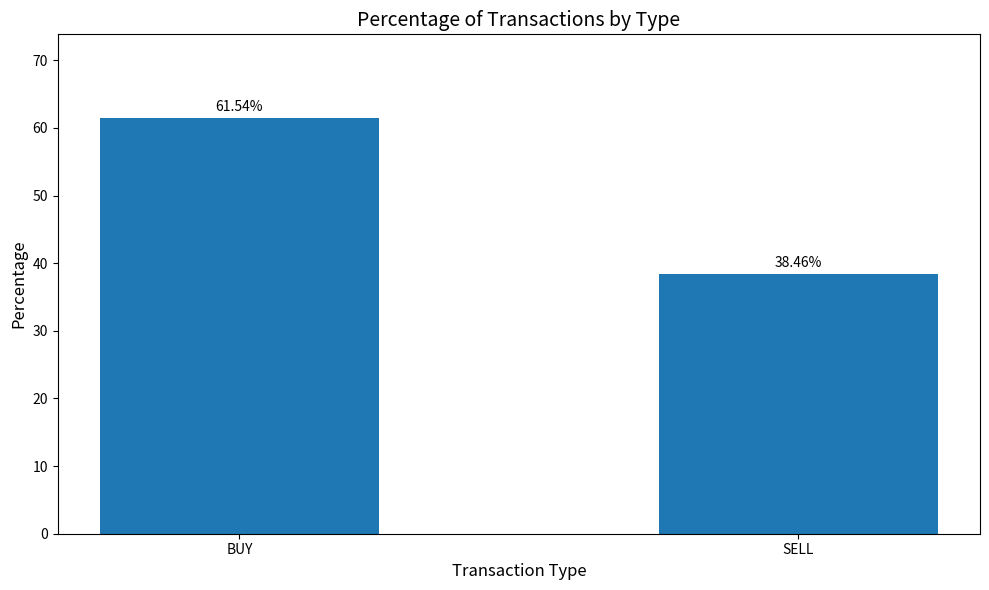

What is the difference between the maximum and minimum values?

23.1